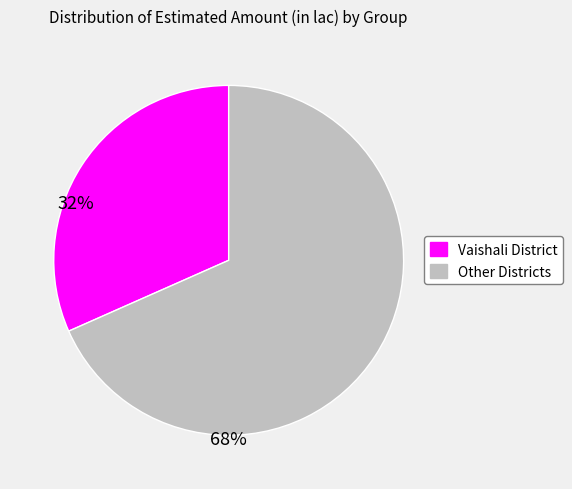

Rank the categories by value from highest to lowest.

Other Districts, Vaishali District